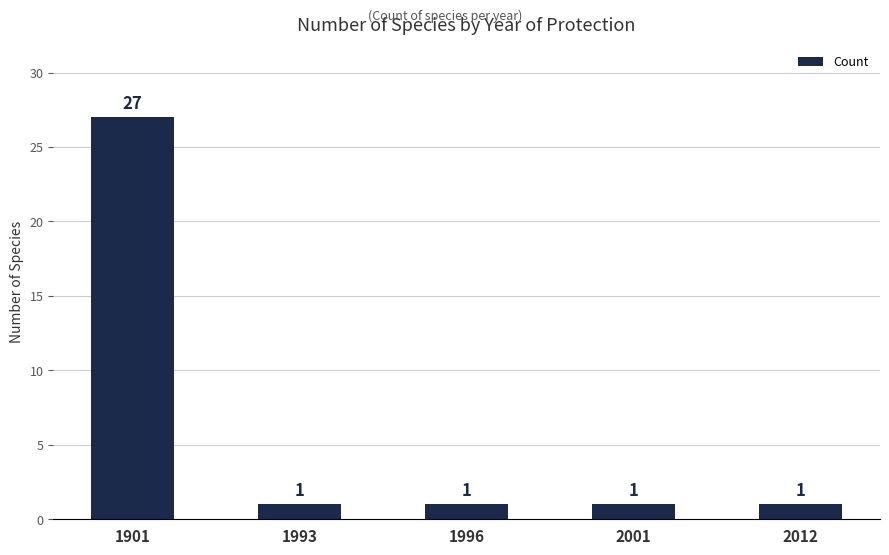

The chart shows a value of 1 at 1993. True or false?

True